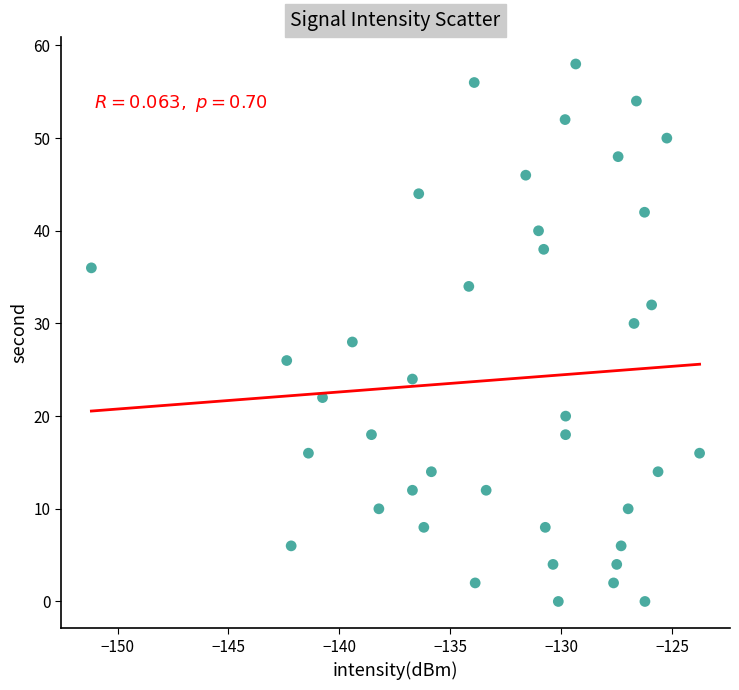

What is the range of Y values (max minus min)?

58